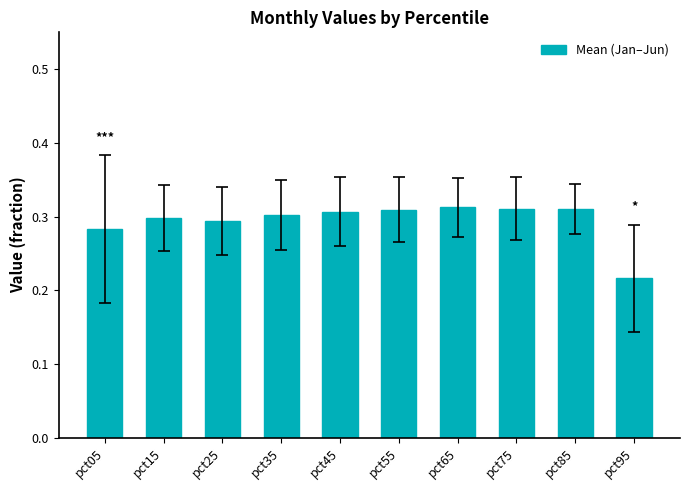

At which category does the chart reach its minimum across all series?

pct95